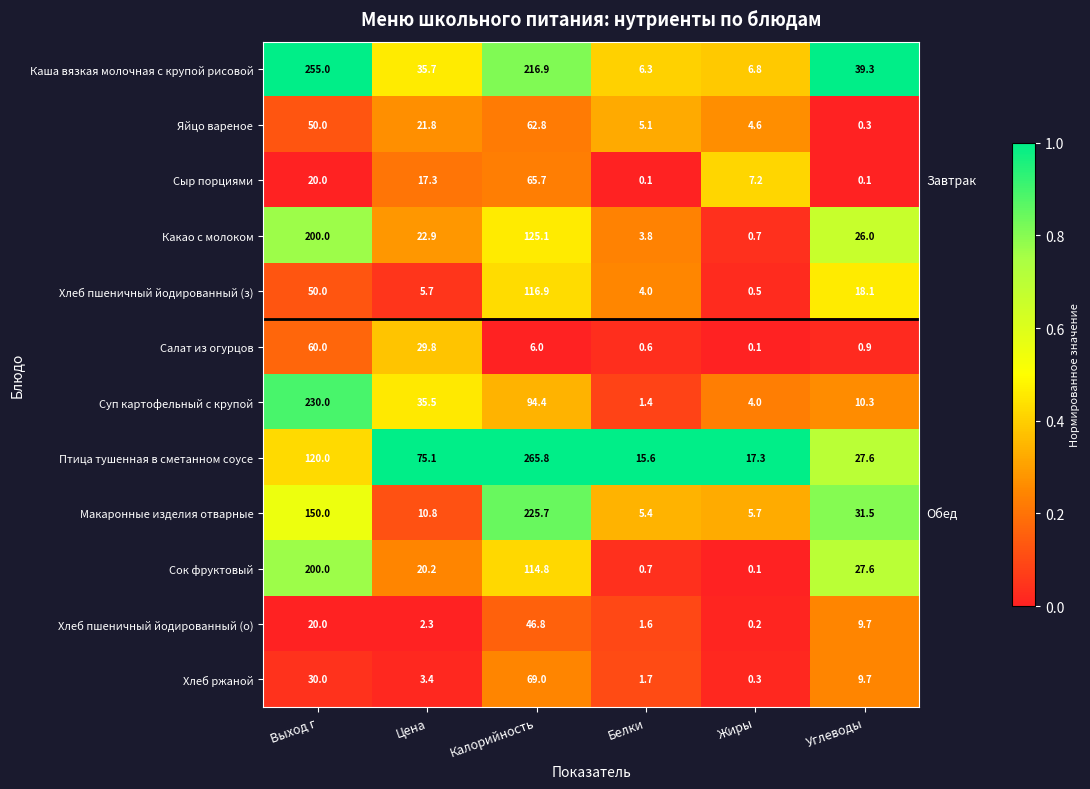

Between Цена and Жиры, which series saw the biggest shift?

Птица тушенная в сметанном соусе